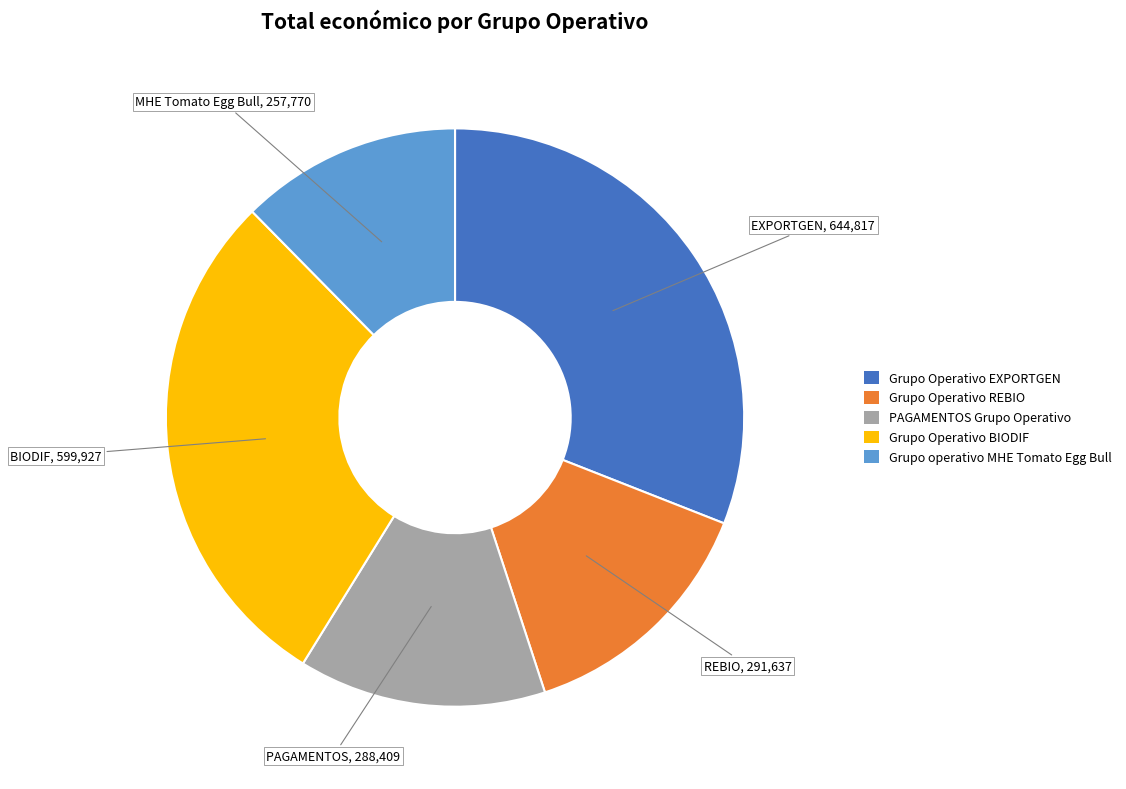

Is there any slice that represents more than half of the pie?

No